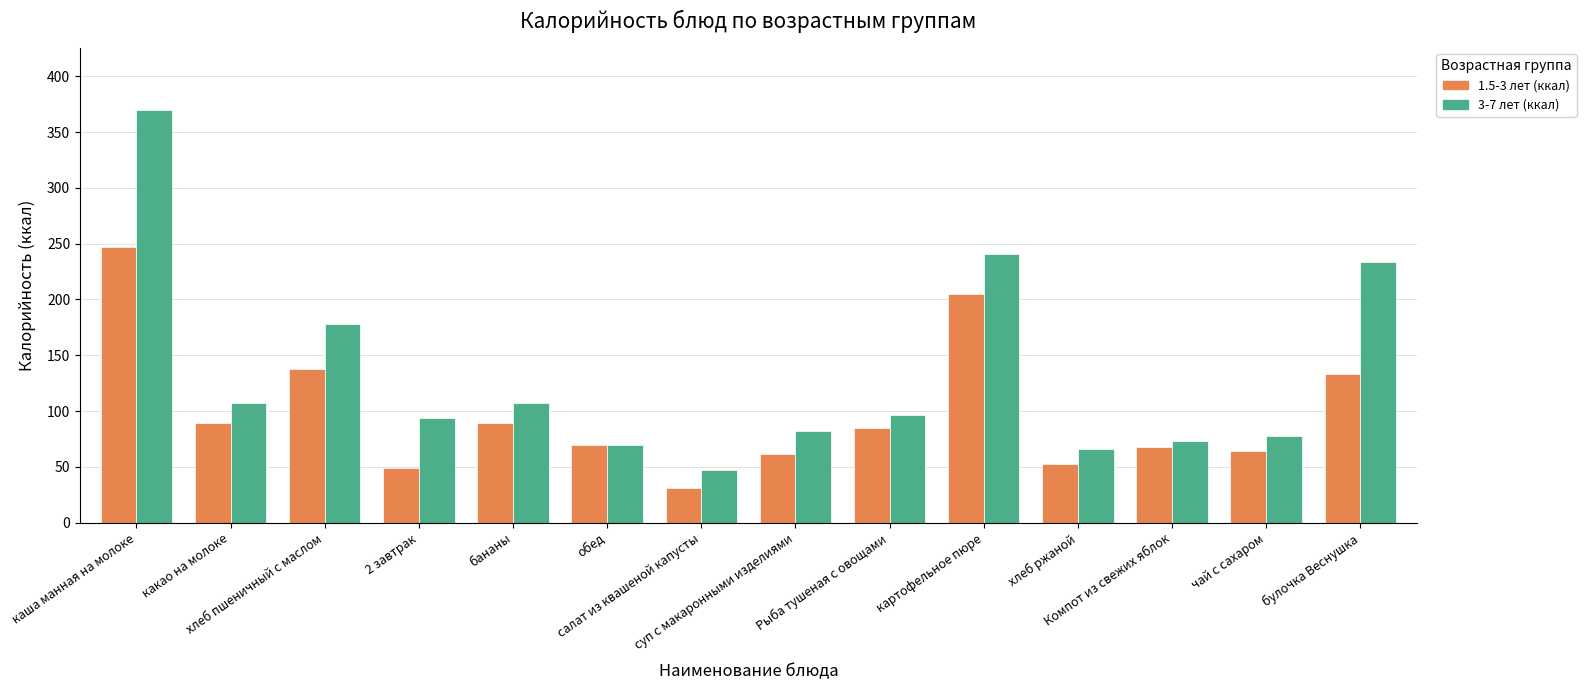

Between Рыба тушеная с овощами and Компот из свежих яблок, which series saw the biggest shift?

3-7 лет (ккал)